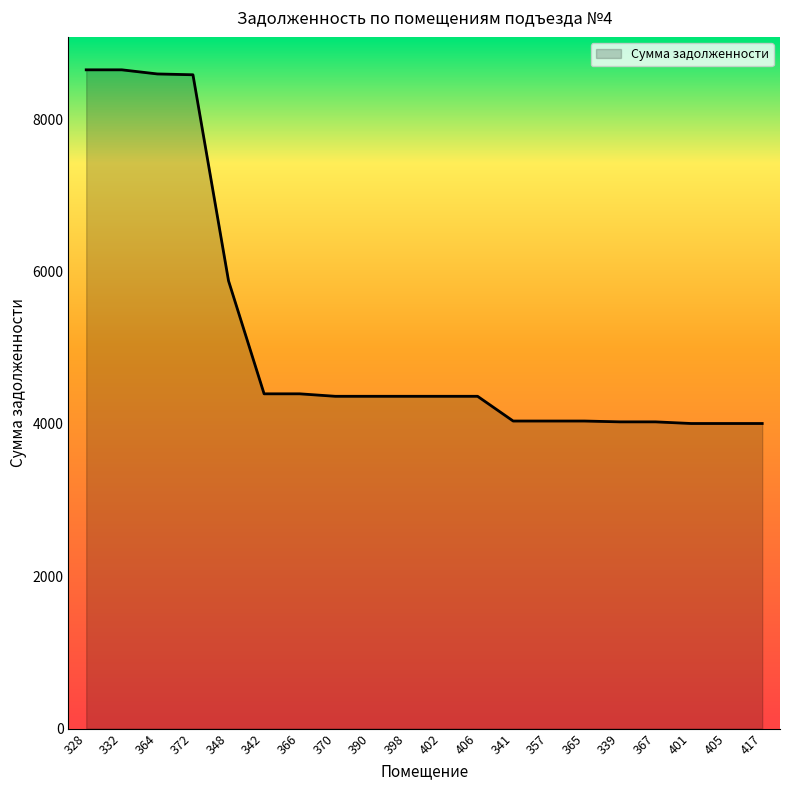

Count the number of data series in this chart.

1